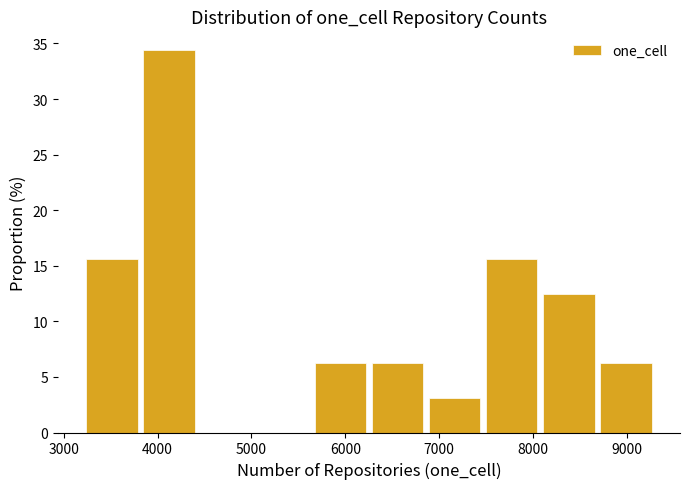

Which range on the x-axis has the tallest bar?

3800 to 4400